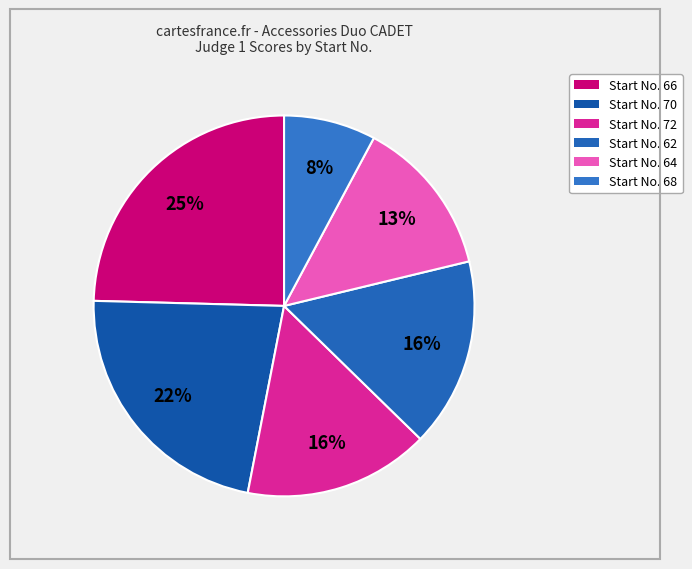

Is there any slice that represents more than half of the pie?

No